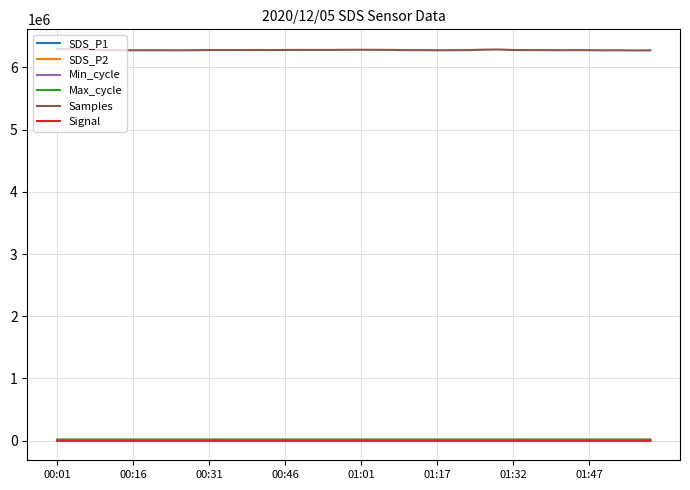

True or false: Signal and Samples cross at least once.

False